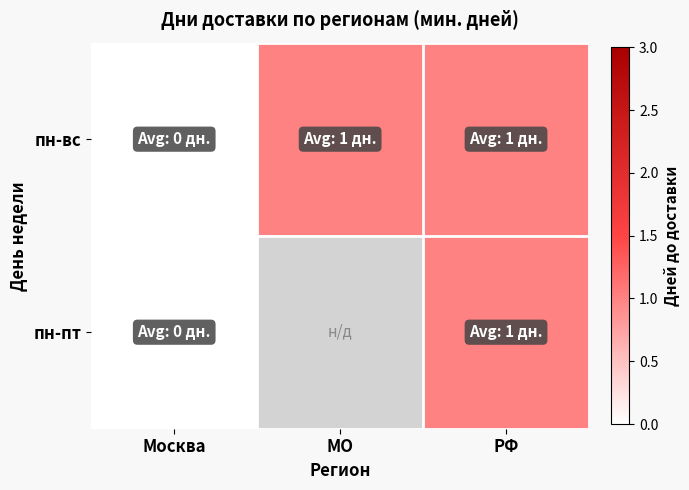

Between Москва and МО, which series saw the biggest shift?

пн-вс